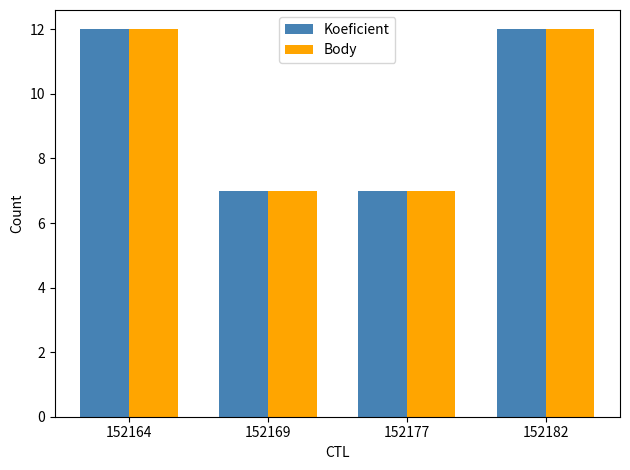

True or false: Koeficient has a value of 8 at 152164.

False